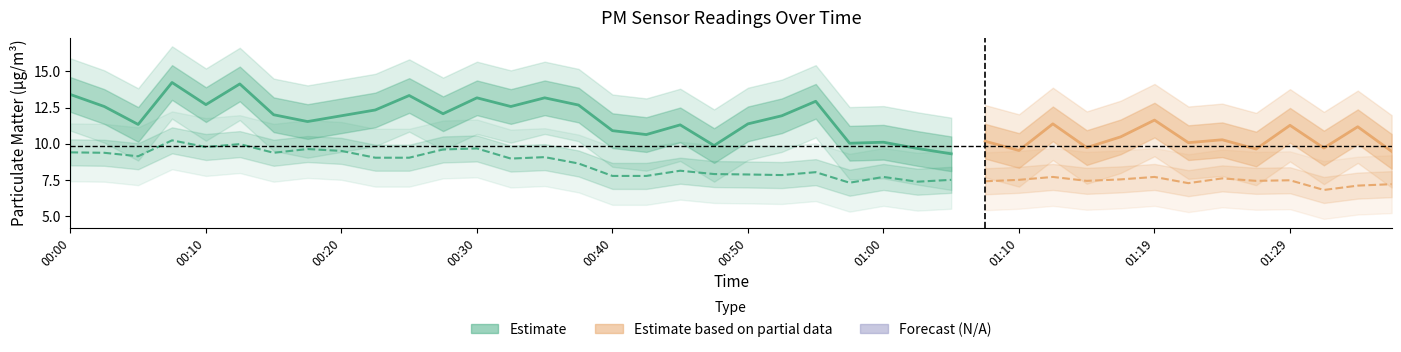

True or false: P2 and P1 cross at least once.

False